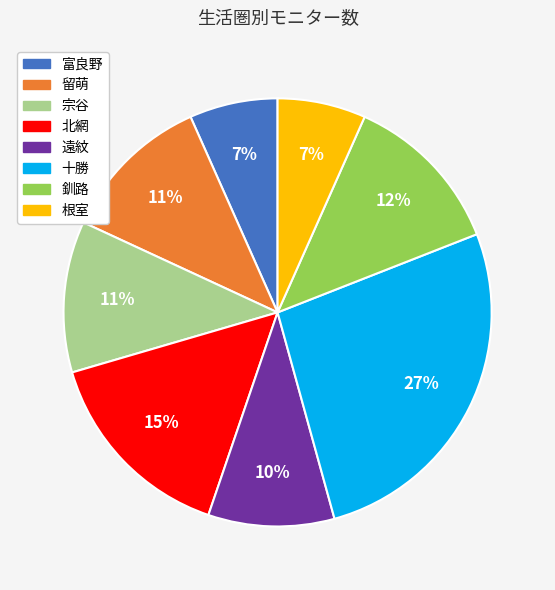

How many slices are in this pie chart?

8